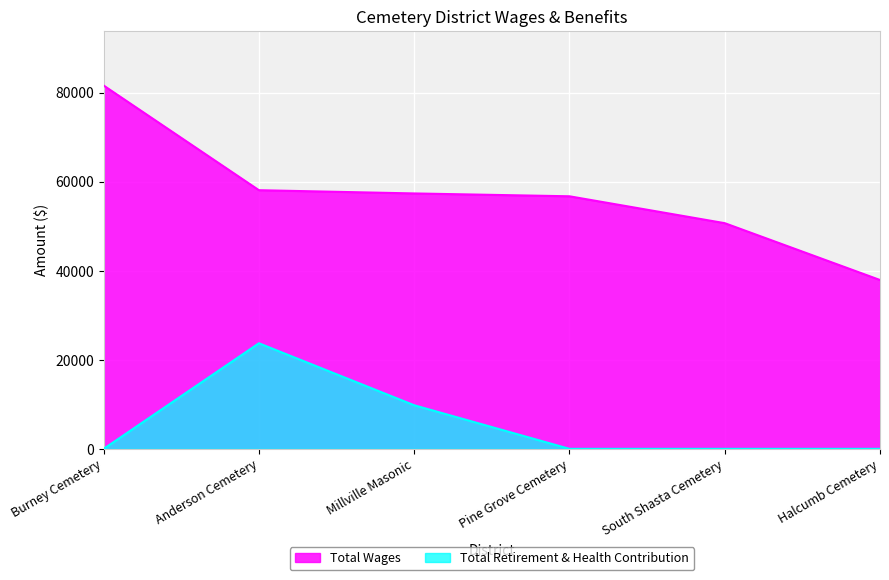

Count the Total Retirement & Health Contribution values in the range 0 to 9790.

5